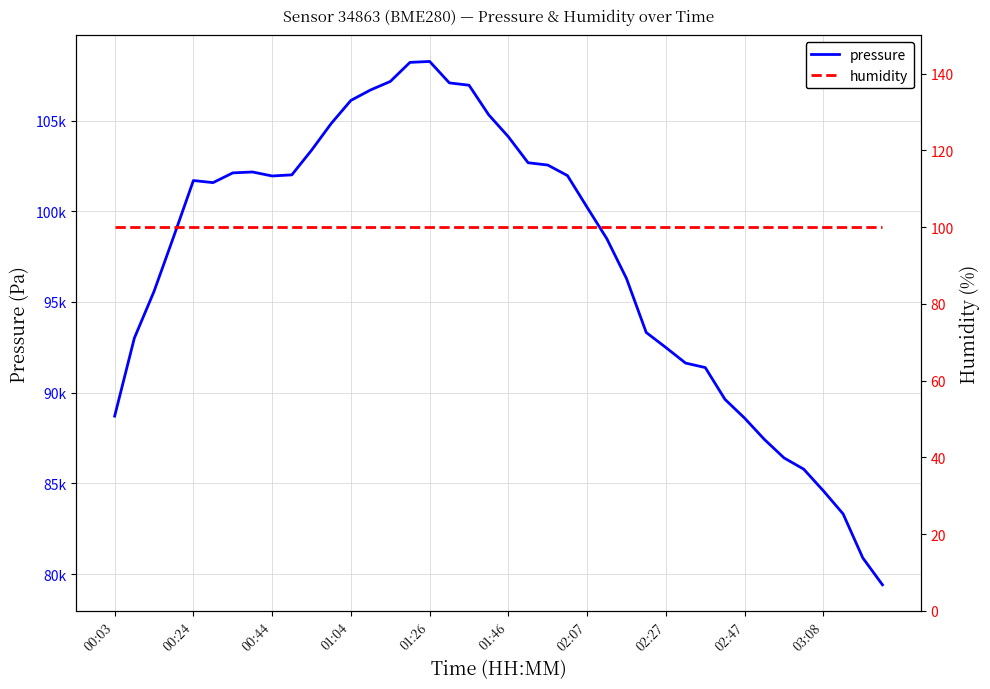

How many data points in pressure are above 101580?

20